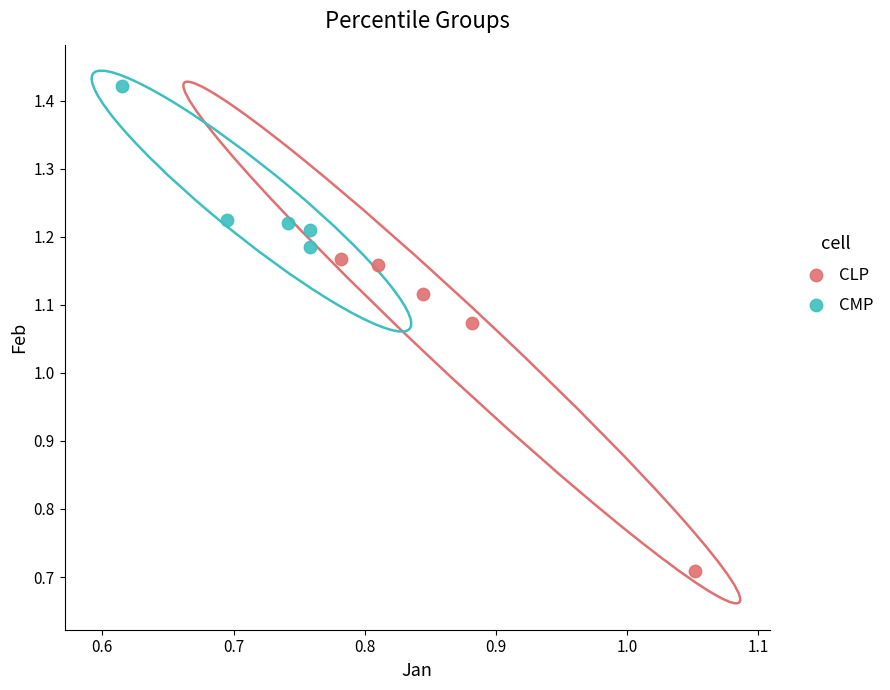

Which series contains the lowest Y value?

CLP